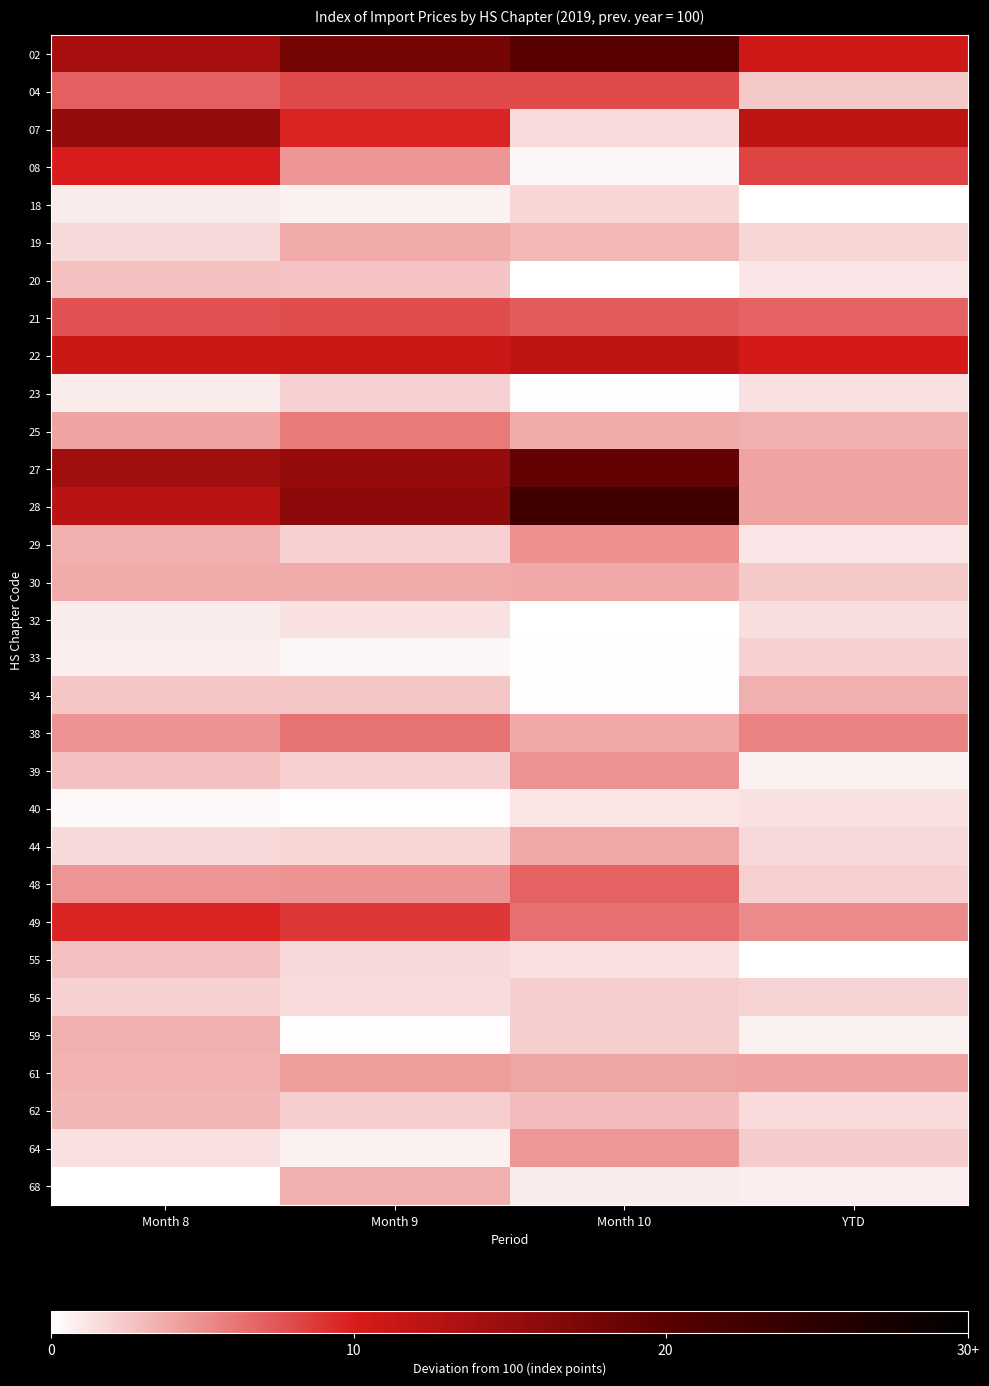

Rank the series by their maximum value, from highest to lowest.

28, 02, 27, 07, 22, 08, 49, 04, 21, 48, 38, 25, 29, 39, 64, 61, 30, 44, 19, 59, 68, 34, 62, 20, 55, 56, 33, 23, 18, 32, 40